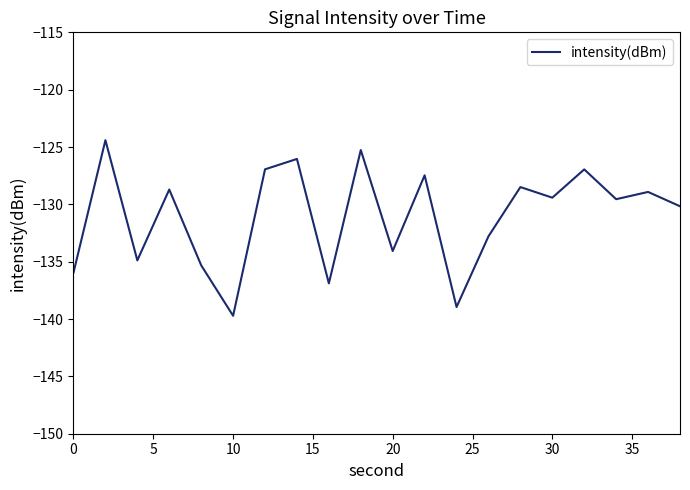

What is the difference between the maximum and minimum values?

15.3